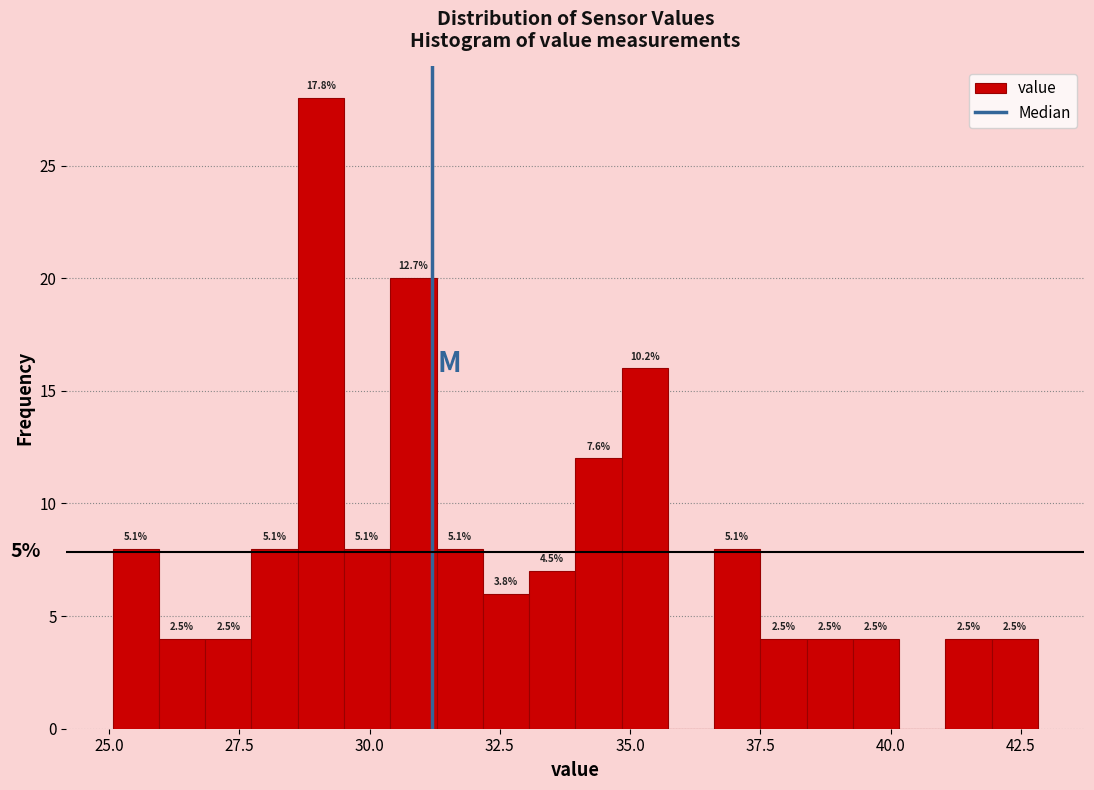

Around what value on the x-axis is the tallest bar? Give the approximate position of its centre, as read against the axis.

29.0